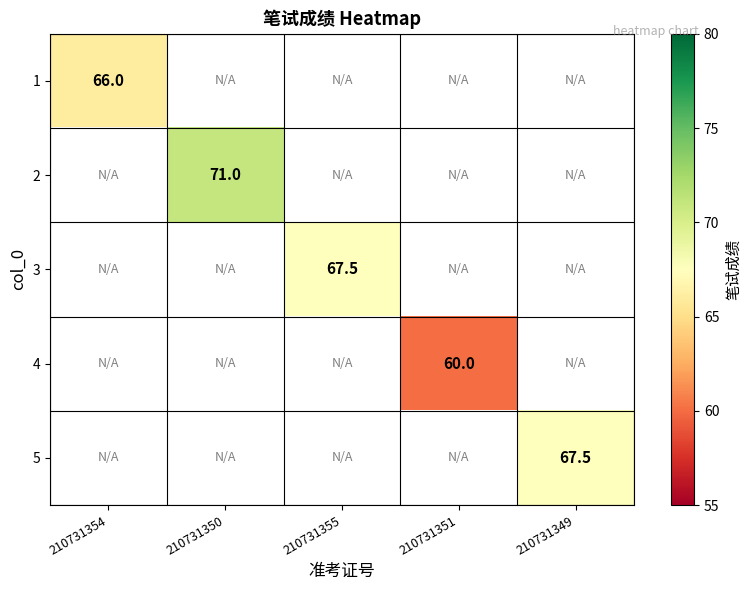

The 4 series shows 35.8 at 210731351. True or false?

False